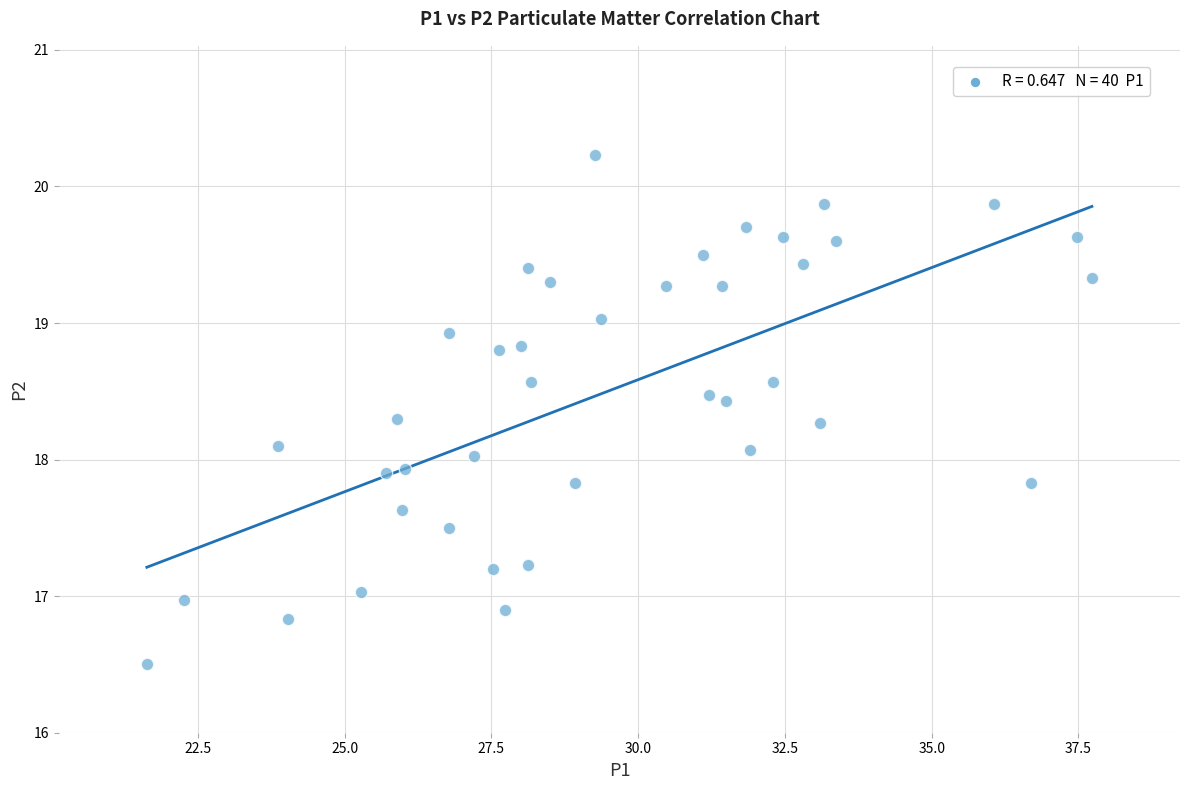

What is the range of X values (max minus min)?

16.1